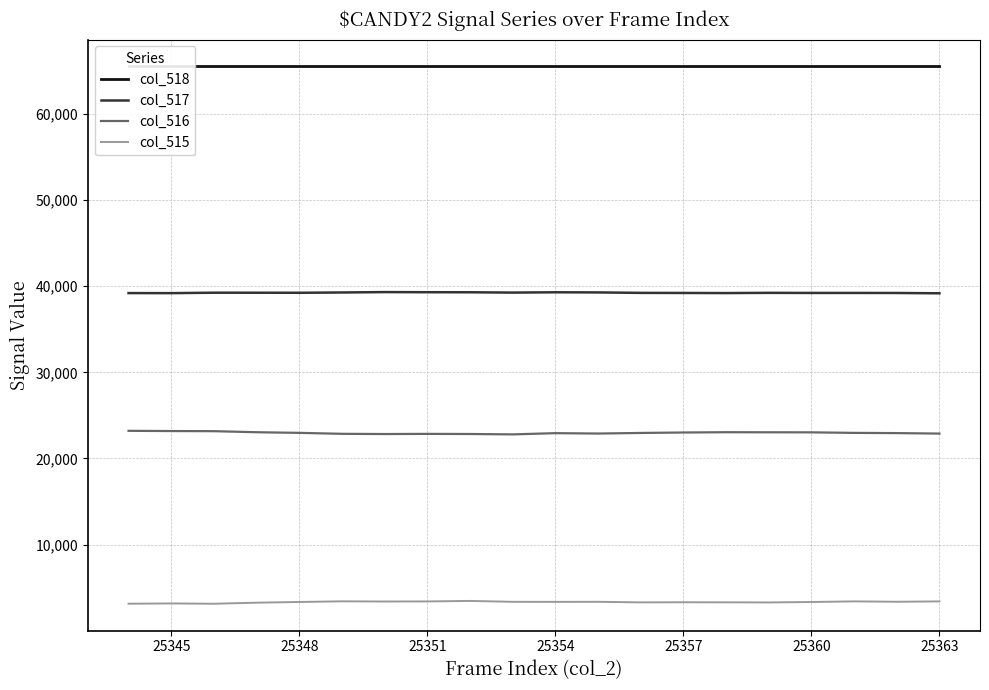

How many data points in col_516 are less than 22967?

10